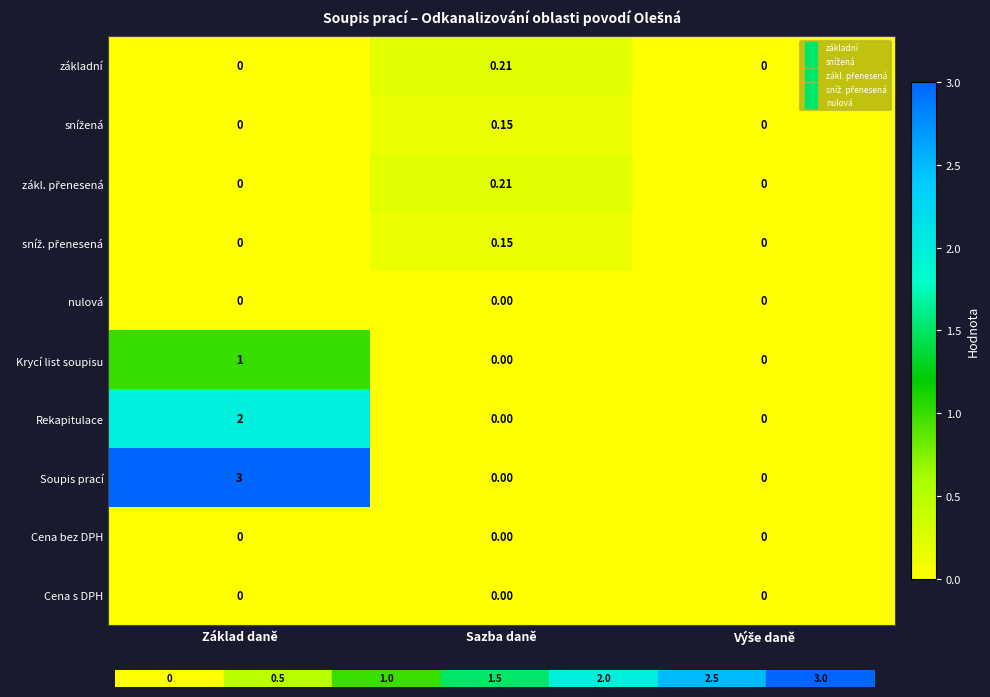

At how many categories does at least one series exceed 1?

1